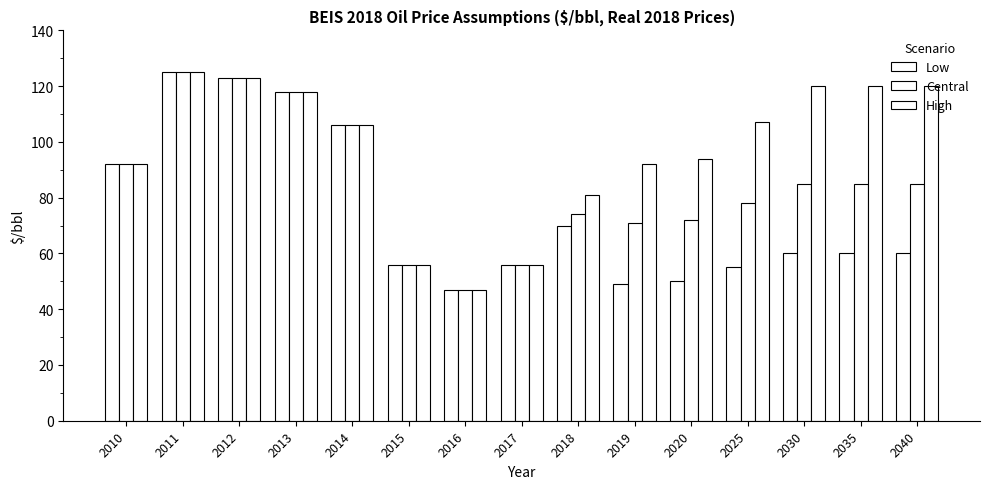

What is the value of the High bar at the 2nd from the left?

125